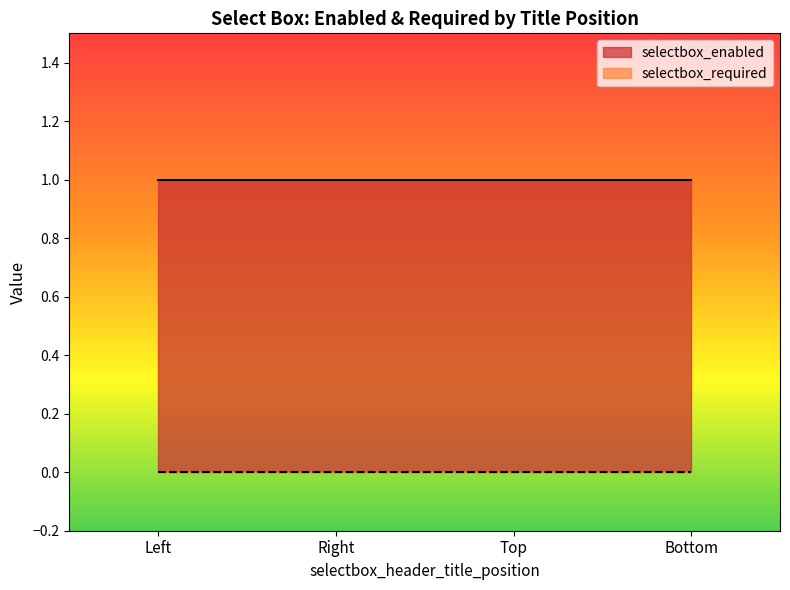

Reading right to left, transcribe all the data shown in this chart.

selectbox_enabled: 1	1	1	1
selectbox_required: 0	0	0	0